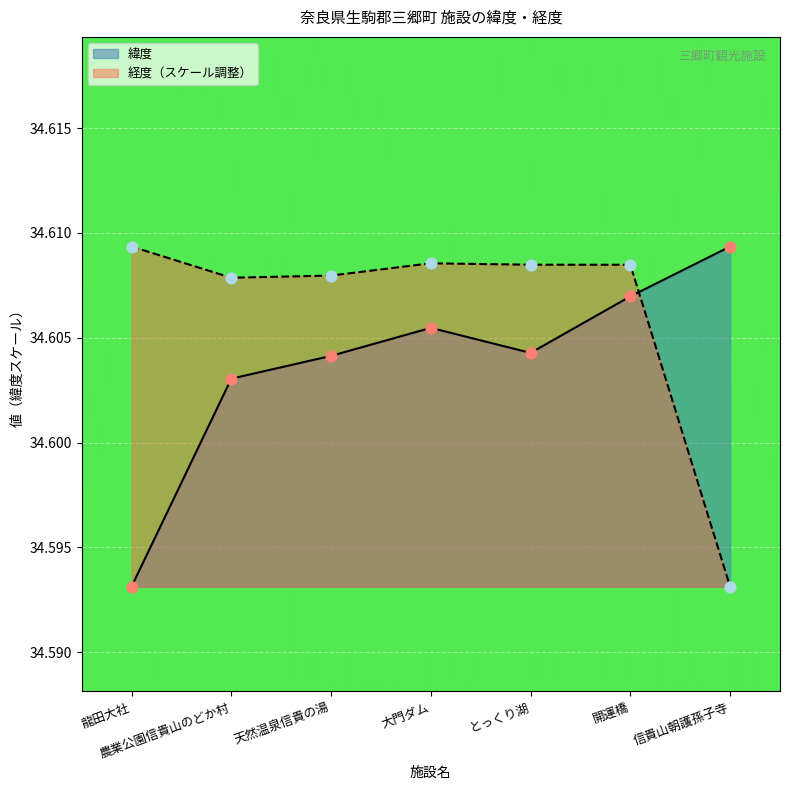

Which series has the largest Y range (max minus min)?

緯度